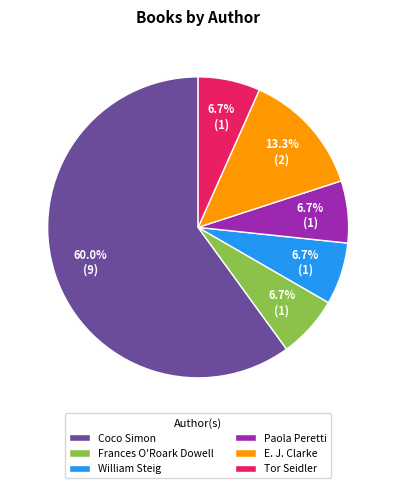

To the nearest percent, what is the difference between the Paola Peretti and E. J. Clarke slice percentages?

7%